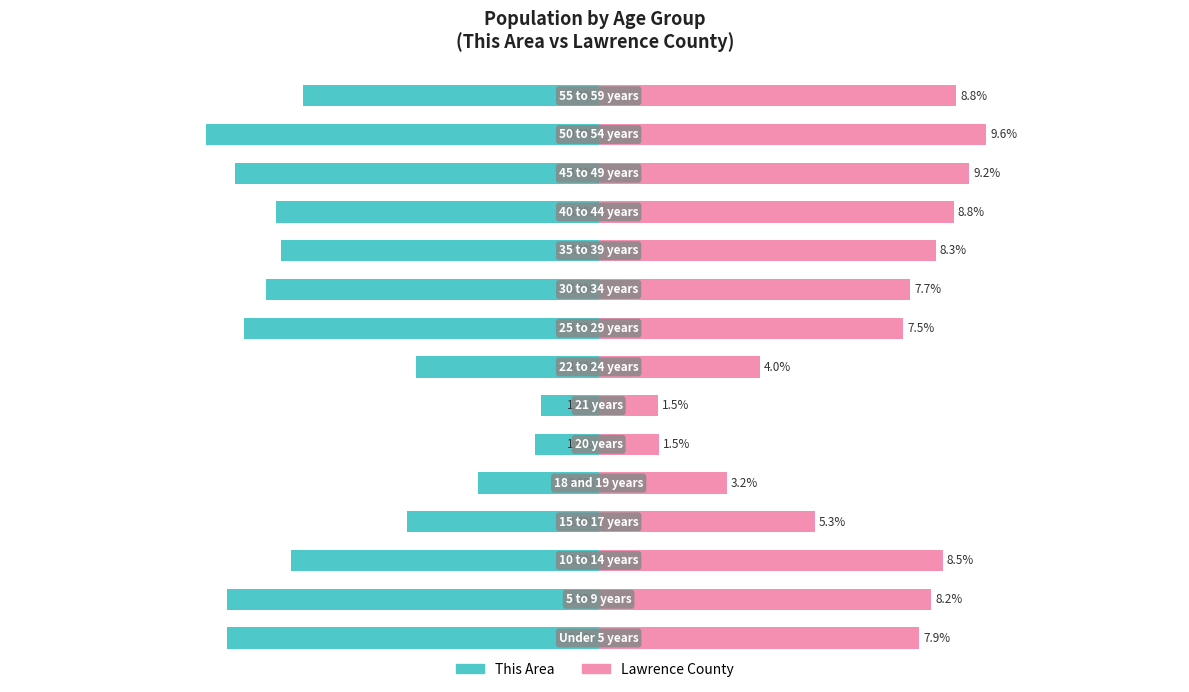

True or false: This Area has a value of -7.8 at 10.

True